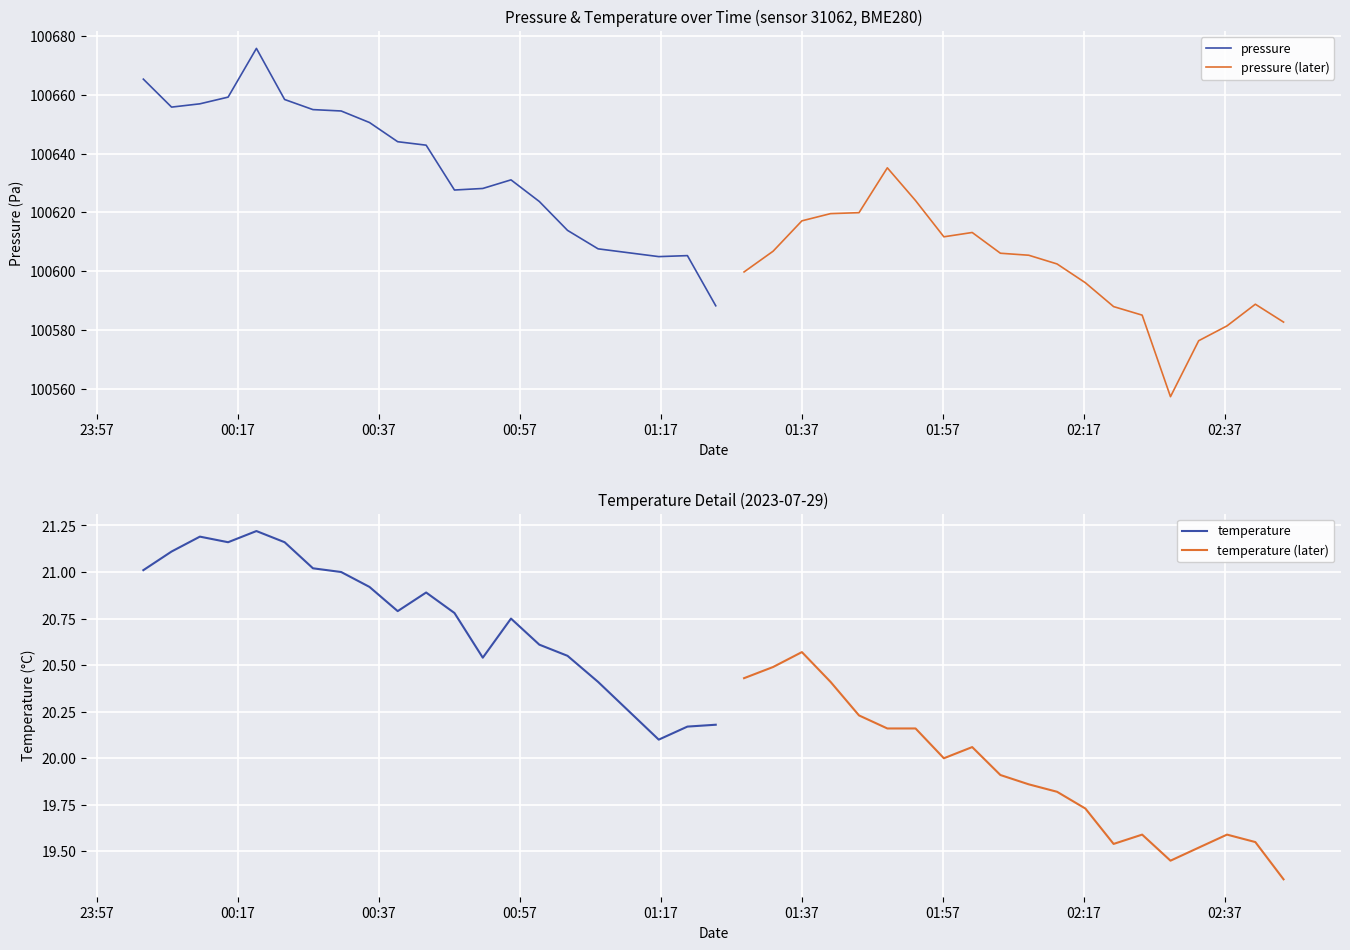

What is the minimum value for pressure?

100588.2